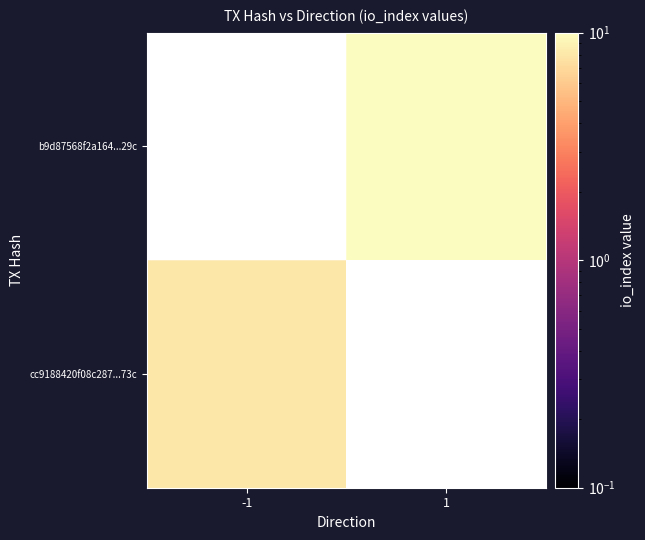

At which category does the chart reach its peak across all series?

1